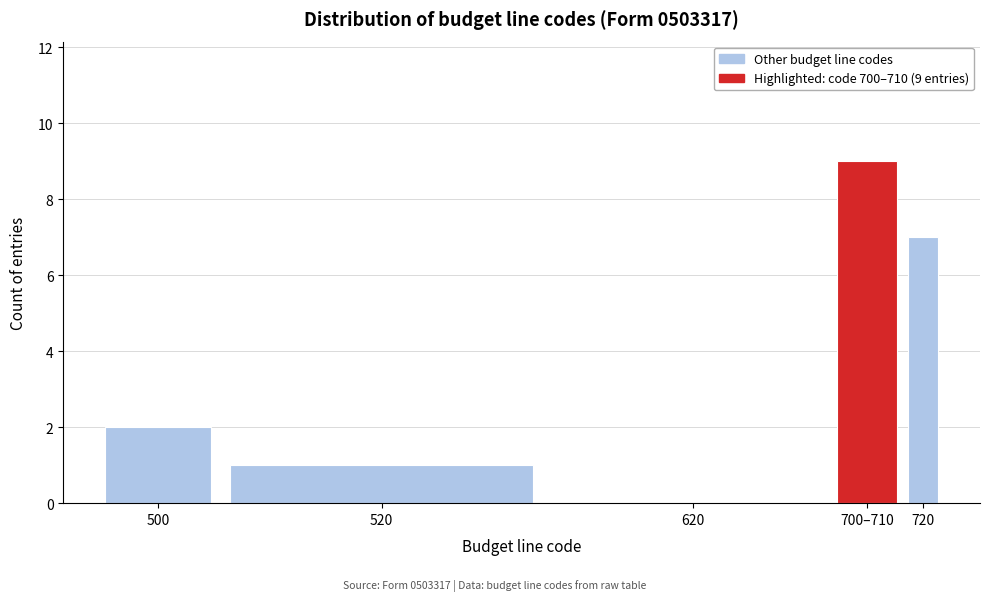

Reading left to right, extract all data points from this chart.

500=2	520=1	620=0	700–710=9	720=7